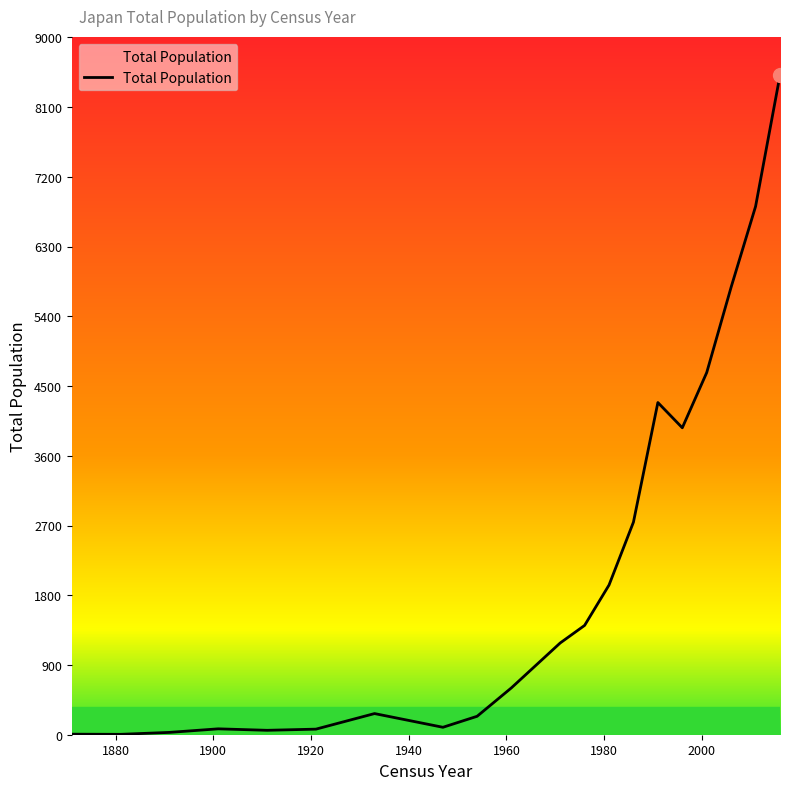

What is the difference between the maximum and minimum values?

8508